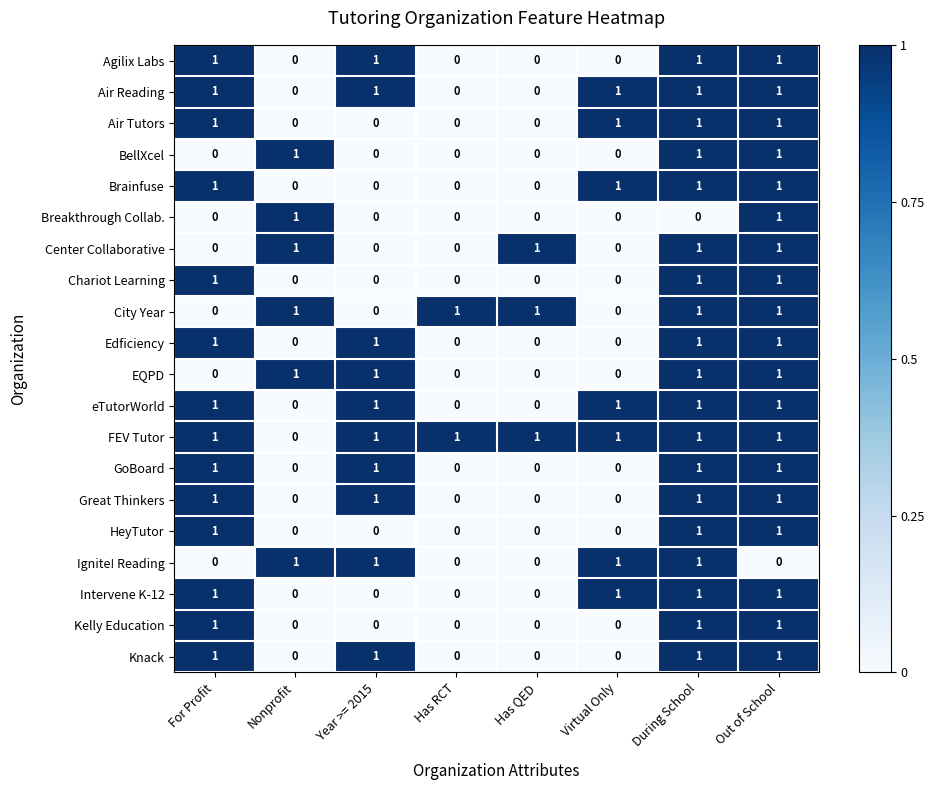

What is the sum of all Chariot Learning values?

3